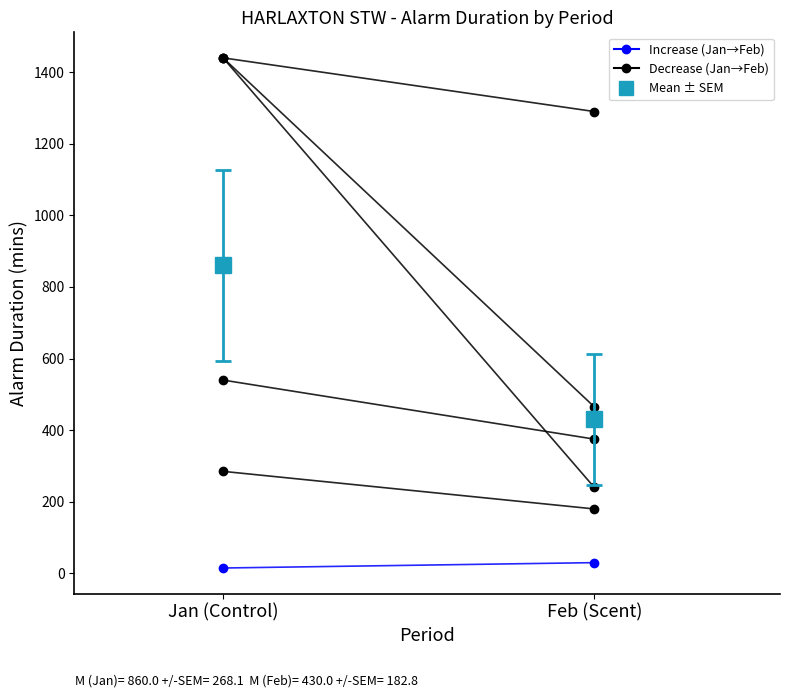

What is the smallest value displayed?

15